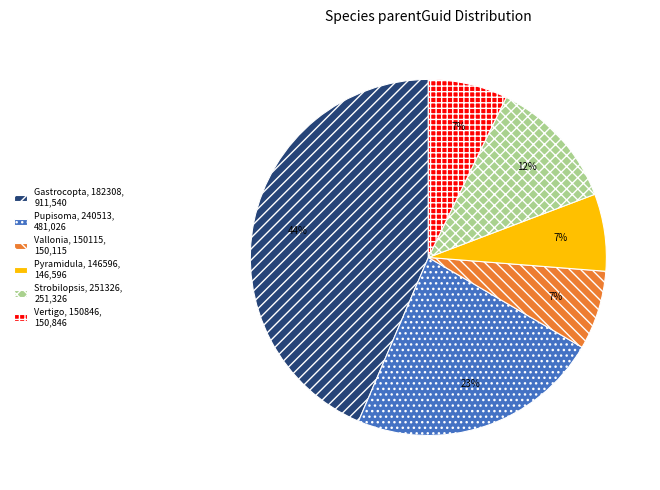

The Vertigo, 150846, 150,846 slice represents 7% of the pie. True or false?

True